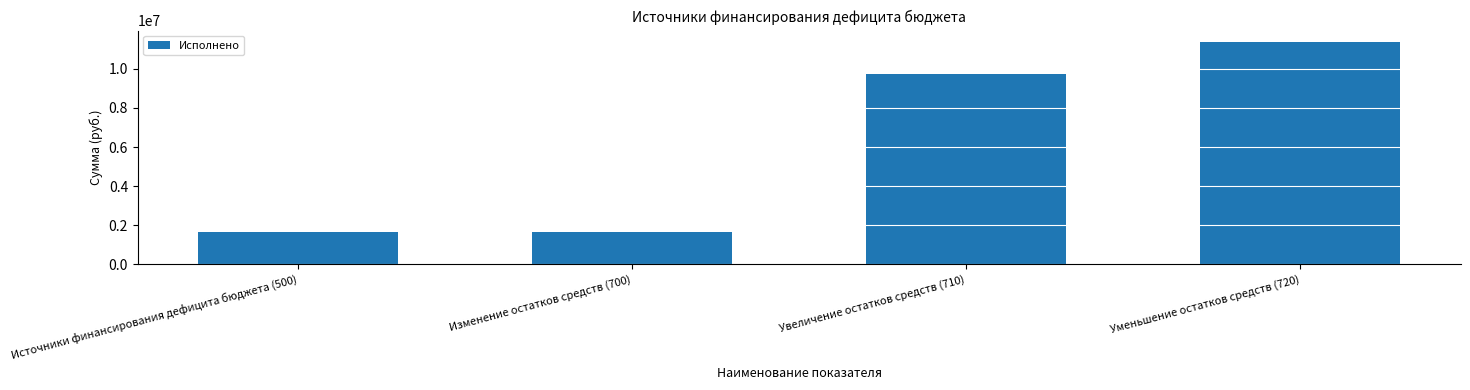

What is the change in value from Источники финансирования дефицита бюджета (500) to Уменьшение остатков средств (720)?

+9723357.5